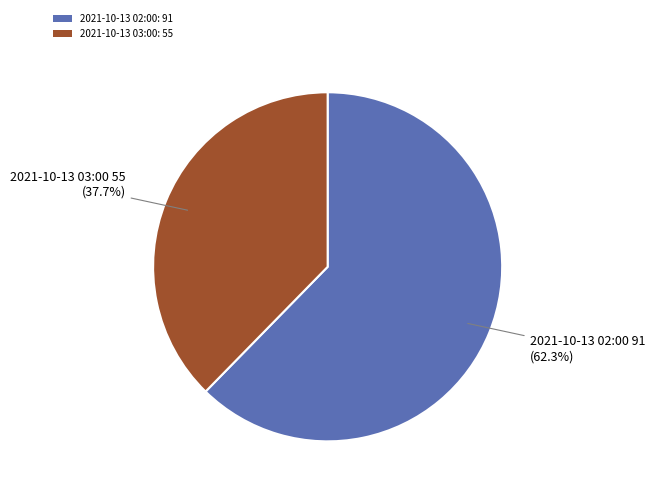

What is the largest slice in the pie chart?

2021-10-13 02:00: 91